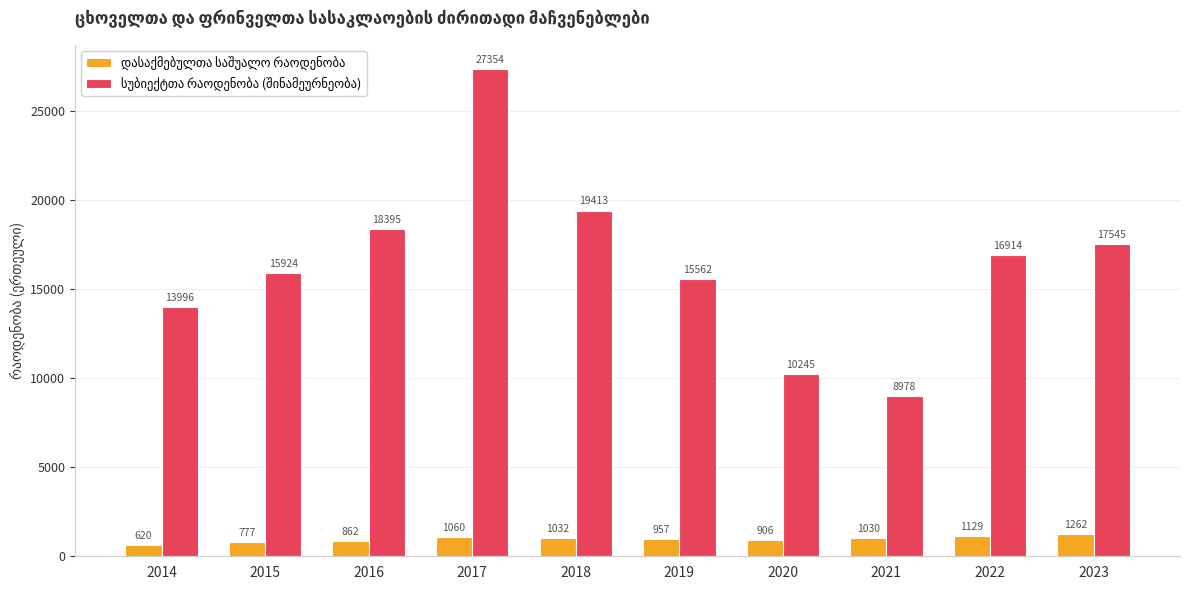

What is the difference between the second highest and second lowest values in the დასაქმებულთა საშუალო რაოდენობა series?

352.7